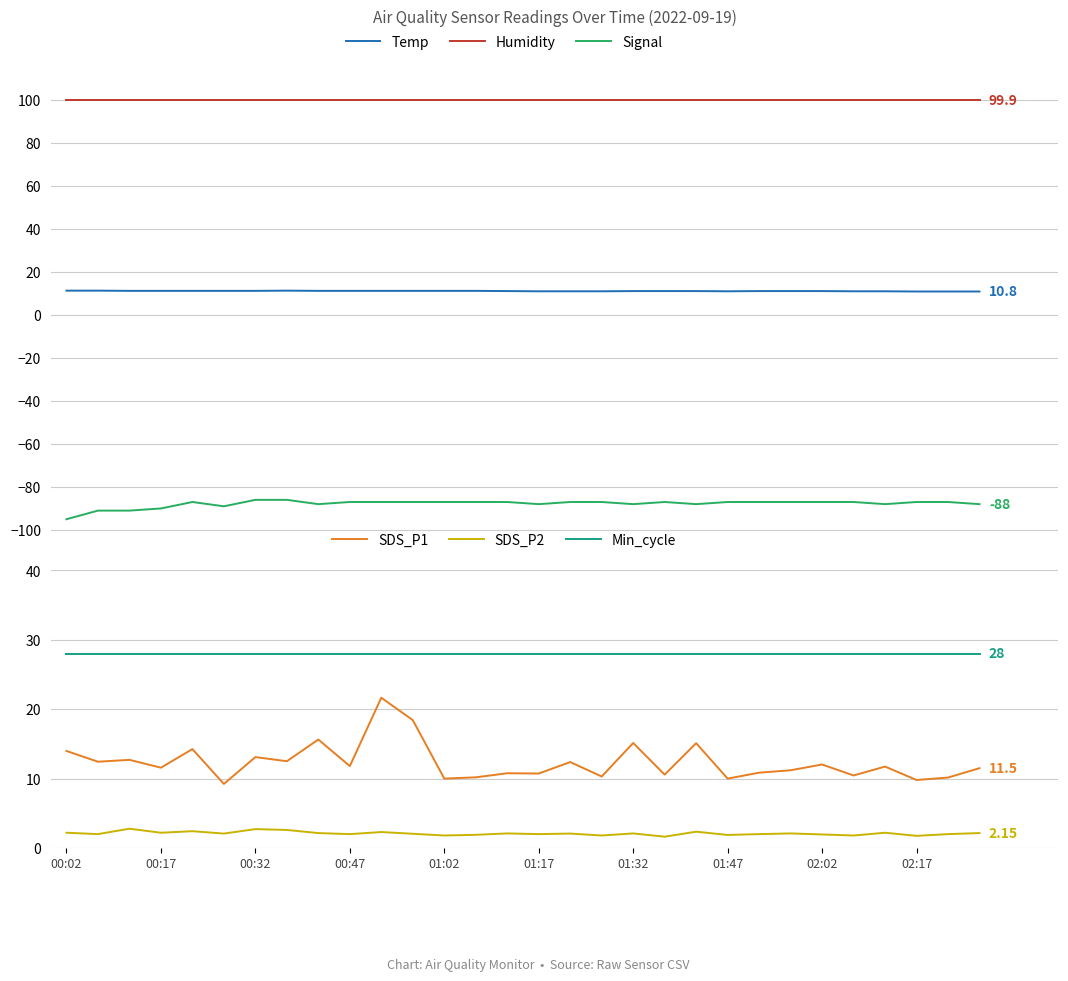

True or false: Temp and Signal cross at least once.

False